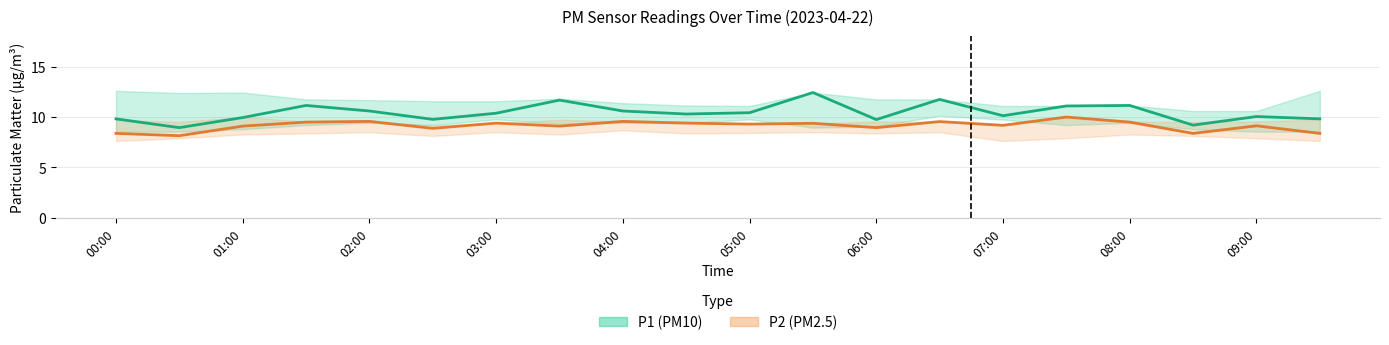

How many interior local valleys does the P1 (PM10) series have?

6